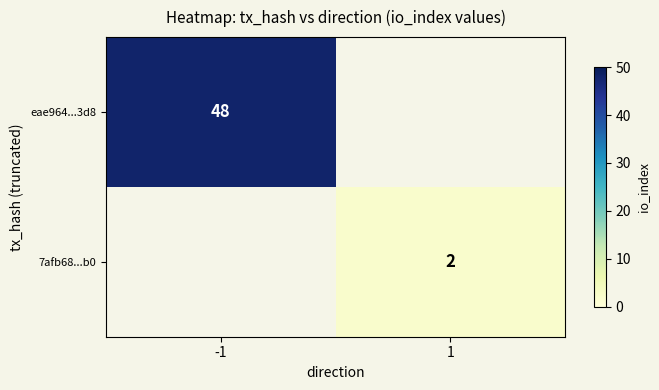

At 1, list the series in order from largest to smallest.

eae964...3d8, 7afb68...b0